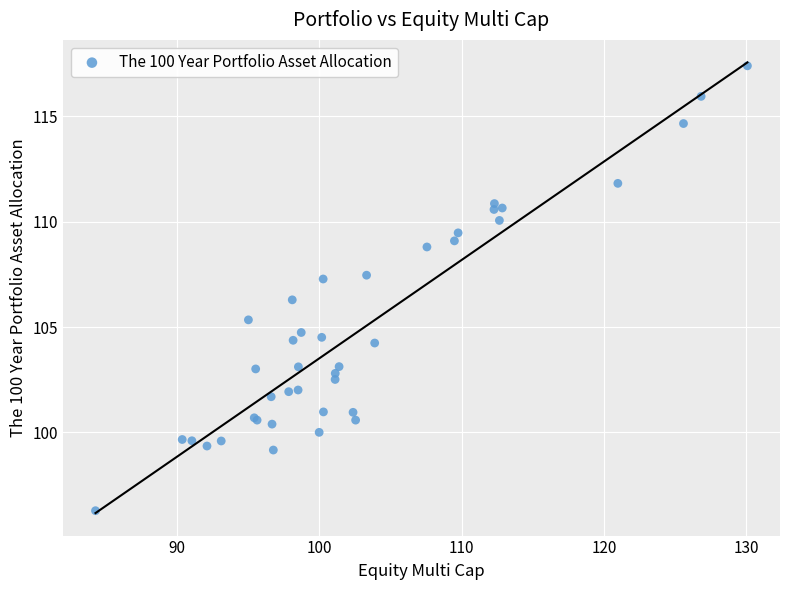

What Y value in the scatter plot is closest to 106?

106.3